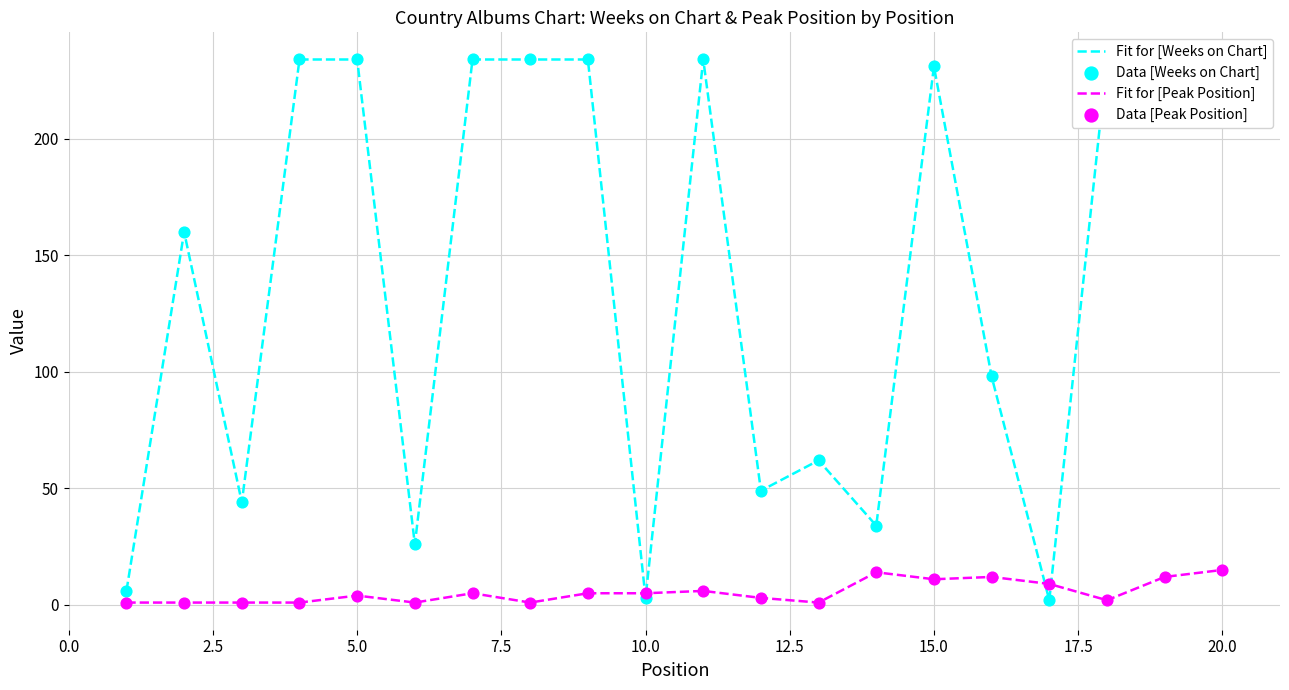

Which series has the largest Y range (max minus min)?

Fit for [Weeks on Chart]